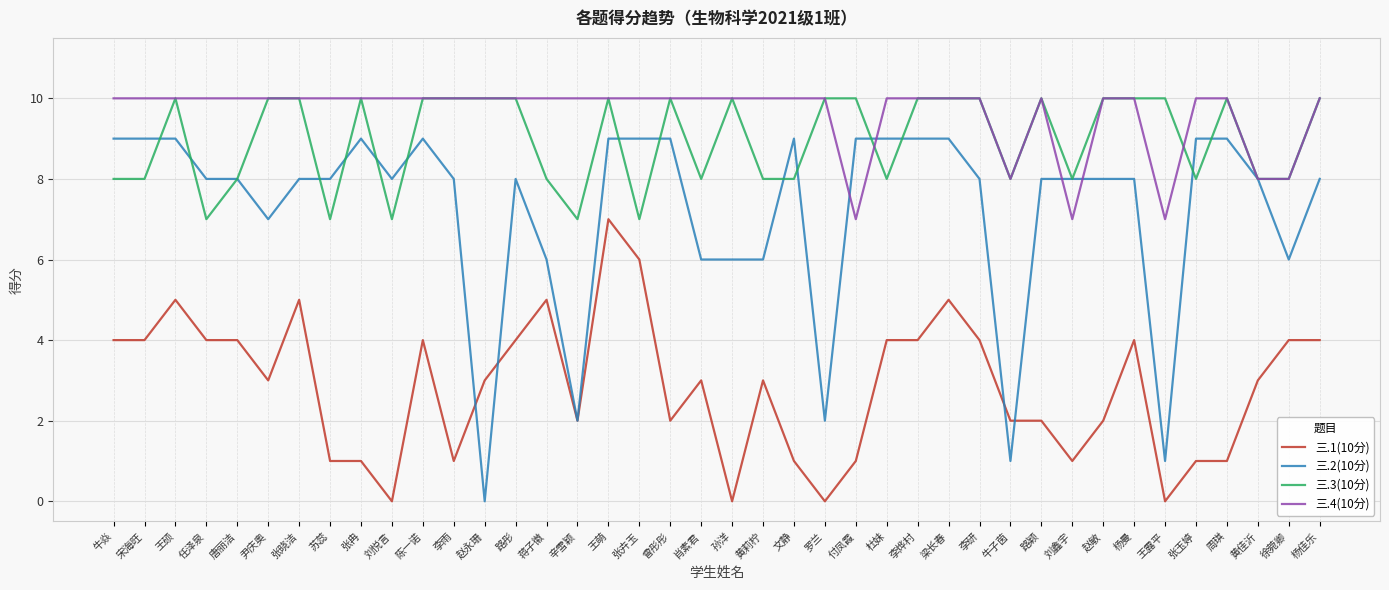

What are all the series names shown in the legend?

三.1(10分), 三.2(10分), 三.3(10分), 三.4(10分)